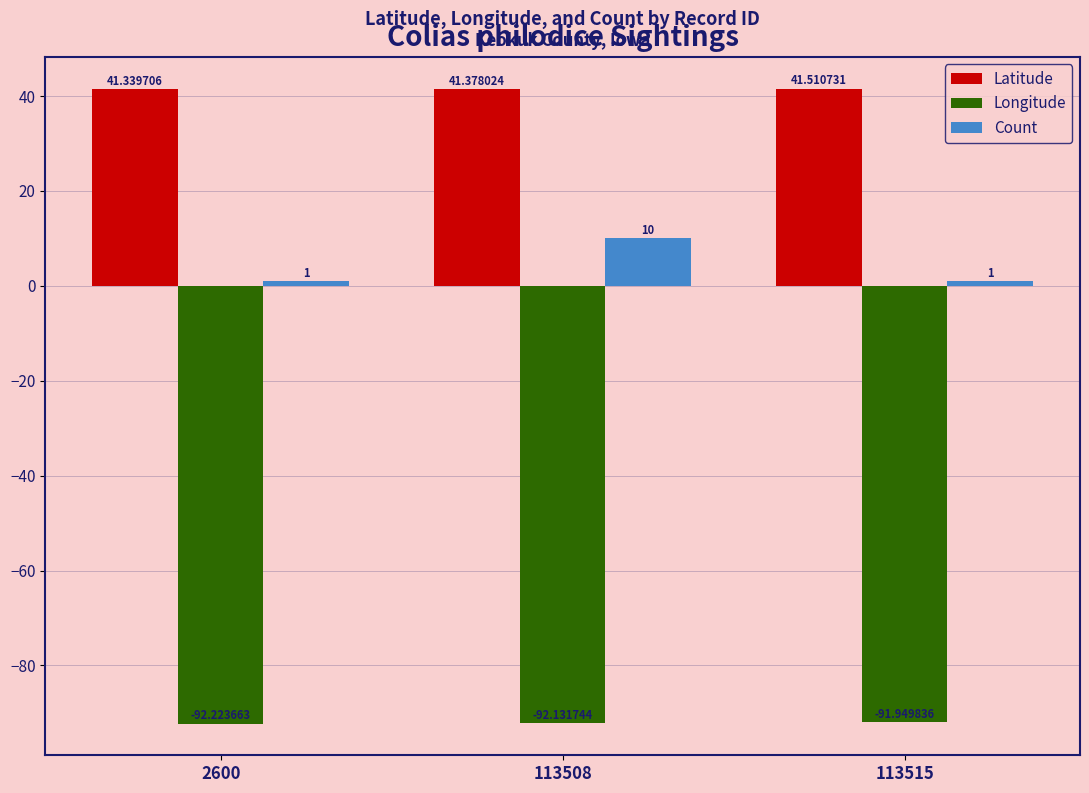

At which label does Longitude first exceed -92?

113515